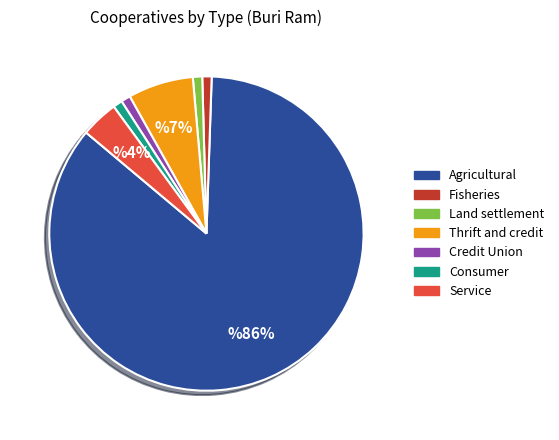

Between Agricultural and Fisheries, which is larger?

Agricultural